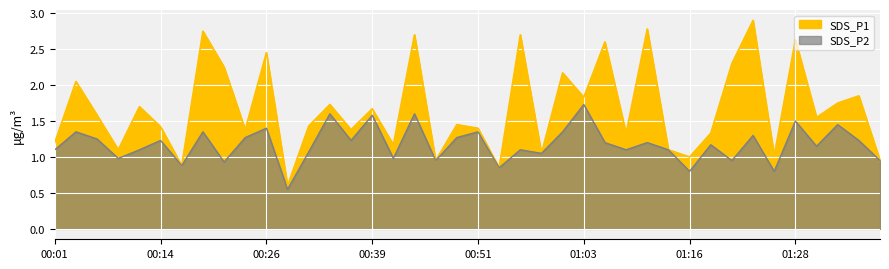

At which category does SDS_P1 reach its first local peak?

00:03